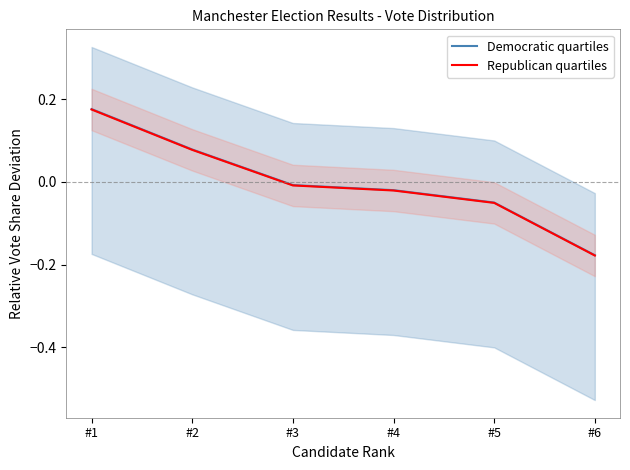

Which has a higher value, #4 or #5?

#4